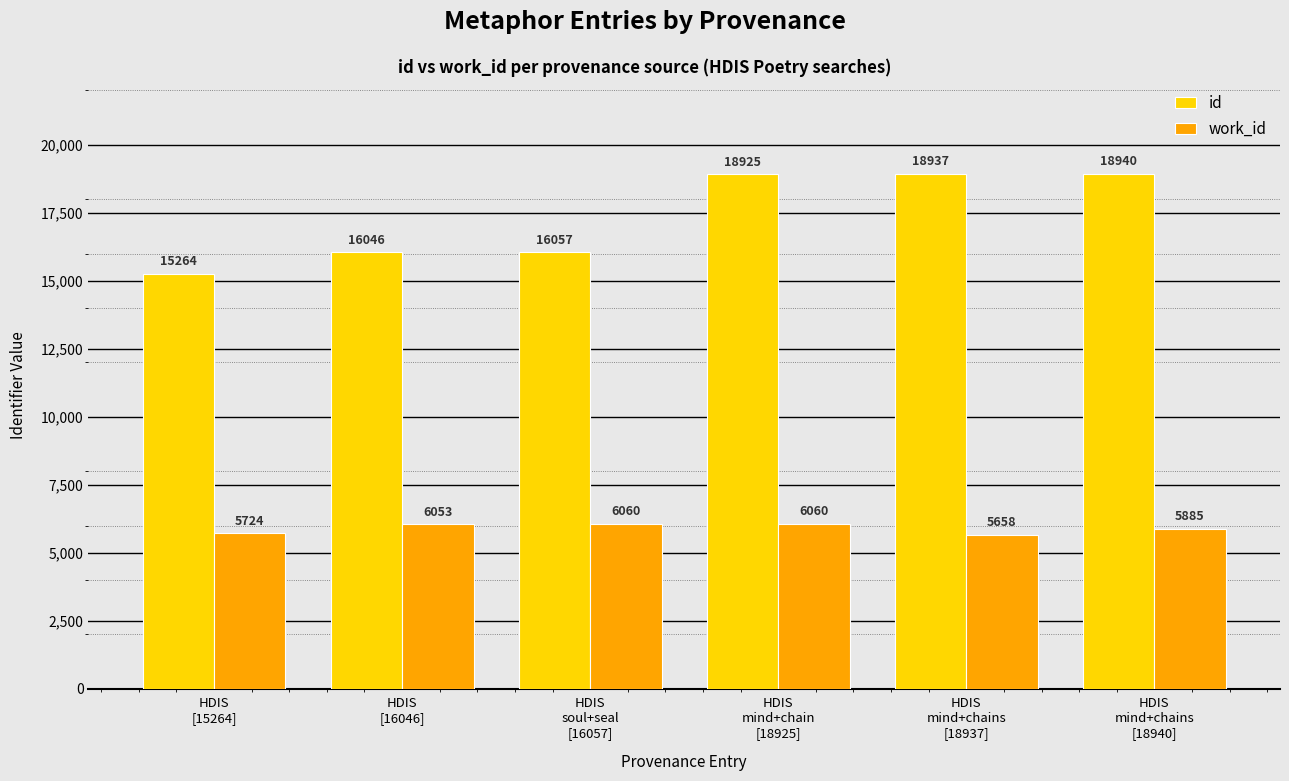

What is the label of the 1st bar from the left?

HDIS
[15264]